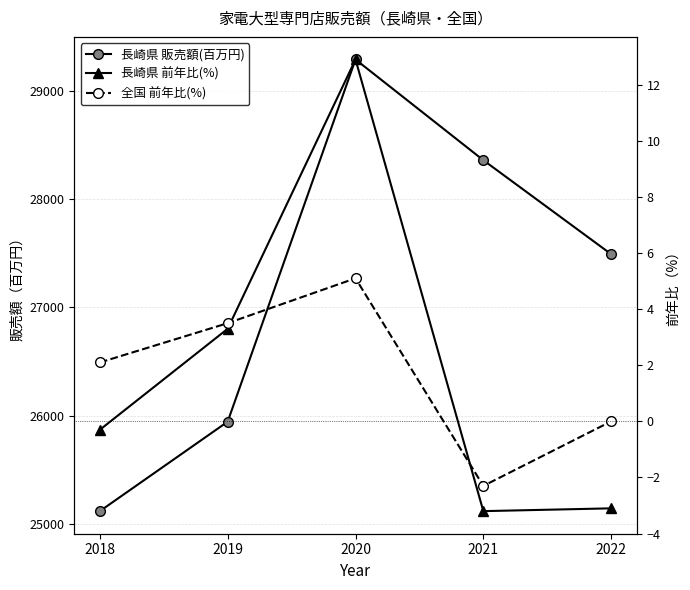

What are all the series names shown in the legend?

長崎県 販売額(百万円), 長崎県 前年比(%), 全国 前年比(%)